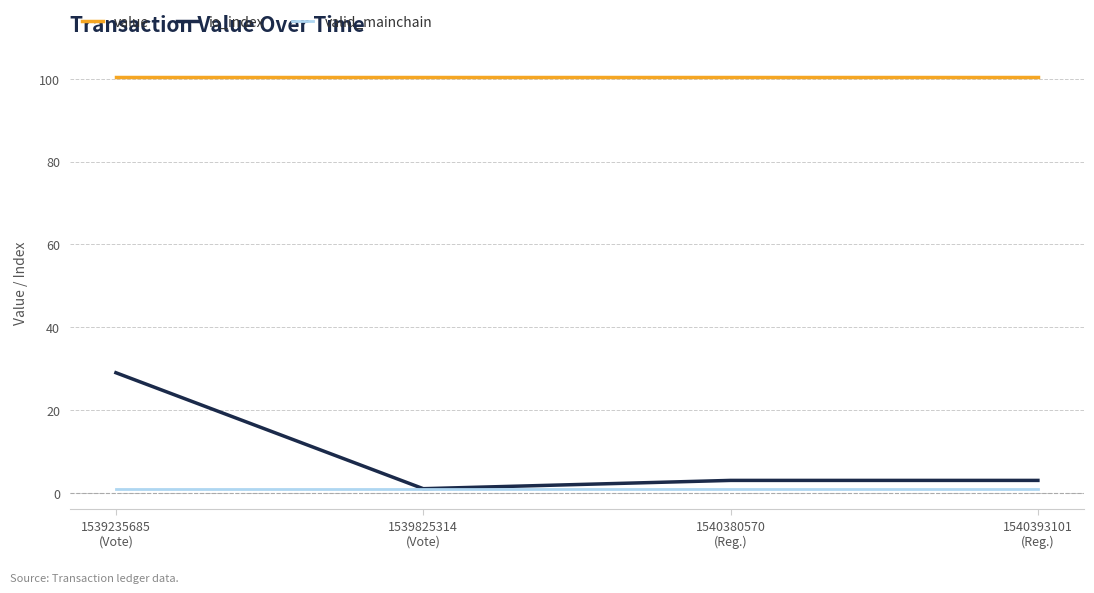

What is the sum of the value values at 1540380570
(Reg.) and 1540393101
(Reg.)?

200.8